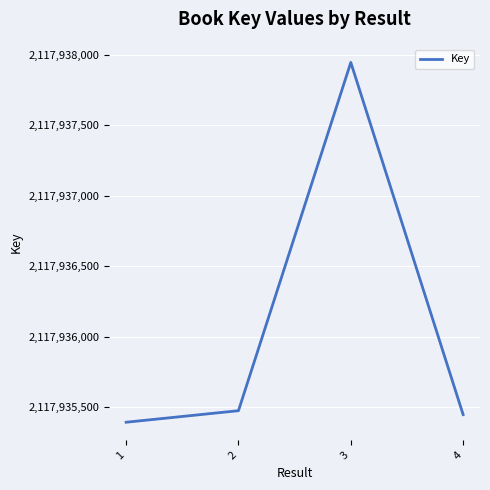

List the labels in order of value, smallest first.

1, 4, 2, 3